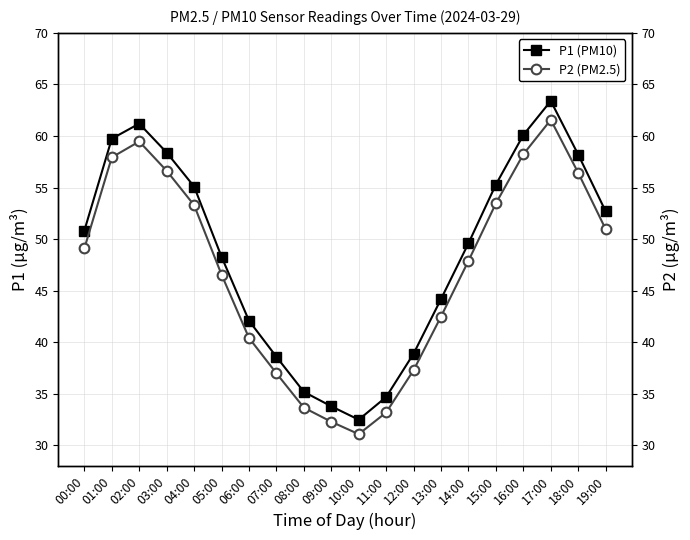

Reading right to left, what are all the values shown in this chart?

P1 (PM10): 19:00=52.7	18:00=58.2	17:00=63.4	16:00=60.1	15:00=55.3	14:00=49.6	13:00=44.2	12:00=38.9	11:00=34.7	10:00=32.5	09:00=33.8	08:00=35.2	07:00=38.6	06:00=42.1	05:00=48.3	04:00=55.1	03:00=58.4	02:00=61.2	01:00=59.7	00:00=50.8
P2 (PM2.5): 19:00=51.0	18:00=56.4	17:00=61.6	16:00=58.2	15:00=53.5	14:00=47.9	13:00=42.5	12:00=37.3	11:00=33.2	10:00=31.1	09:00=32.3	08:00=33.7	07:00=37.0	06:00=40.4	05:00=46.6	04:00=53.3	03:00=56.6	02:00=59.5	01:00=57.9	00:00=49.1